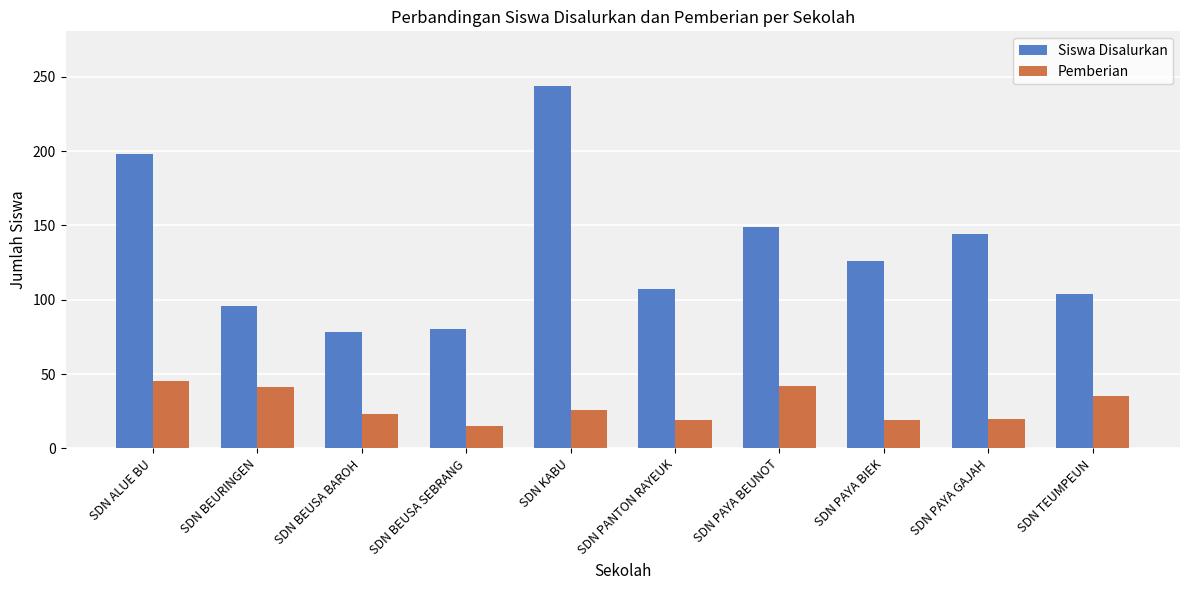

What is the average value of the Siswa Disalurkan series?

133